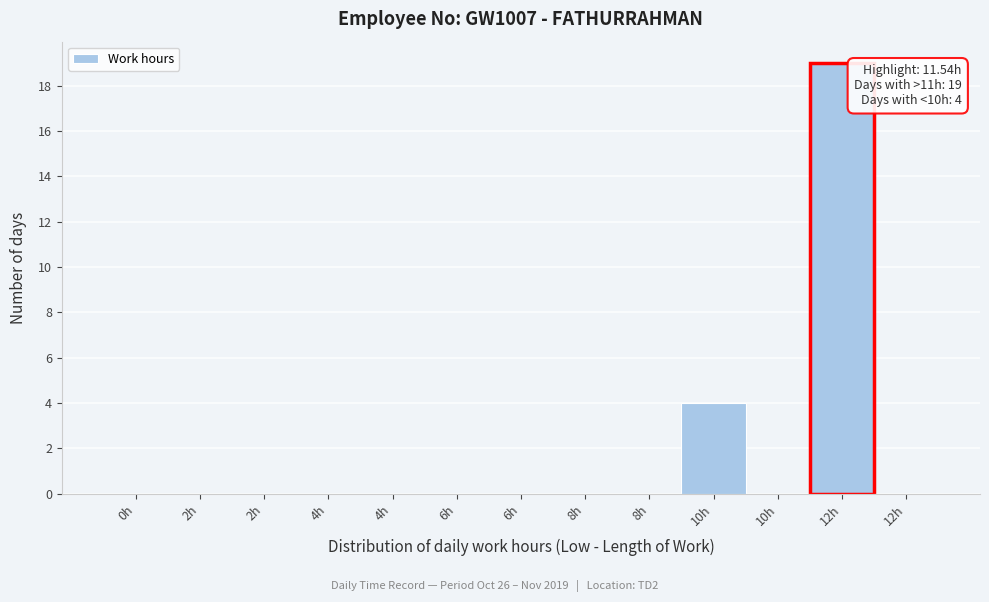

How many categories are shown in the chart?

13